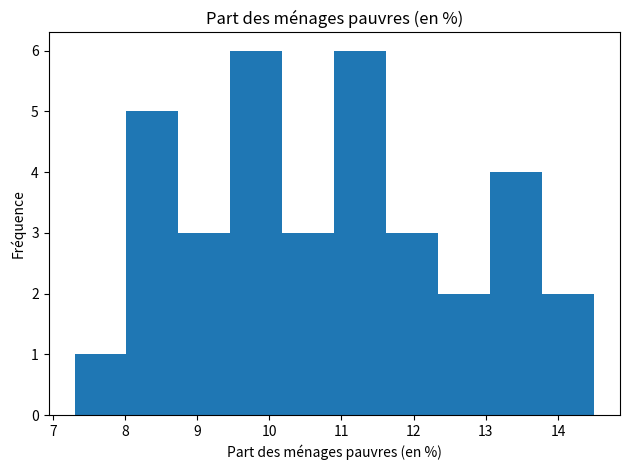

Reading left to right, transcribe this chart: for each bar, give the range it covers on the x-axis and its height. Neither the bar edges nor the heights are printed on the chart, so give them approximately, as read against the axes.

7.30 to 8.02: 1
8.02 to 8.74: 5
8.74 to 9.46: 3
9.46 to 10.18: 6
10.18 to 10.90: 3
10.90 to 11.62: 6
11.62 to 12.34: 3
12.34 to 13.06: 2
13.06 to 13.78: 4
13.78 to 14.50: 2